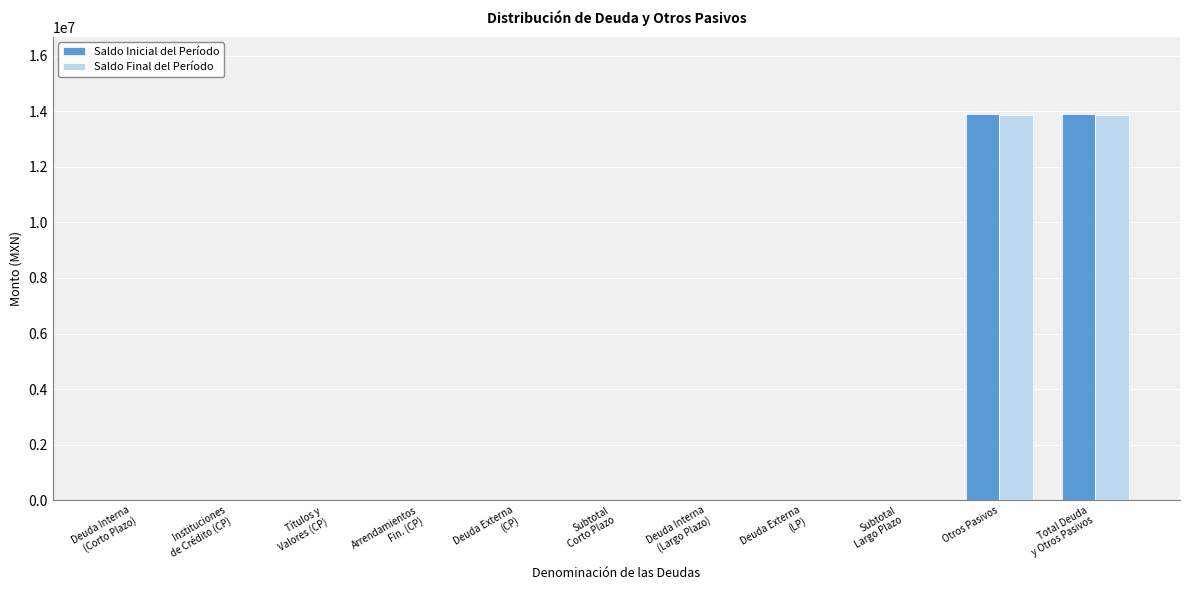

The value of Saldo Inicial del Período at Otros Pasivos is 13901276.9. True or false?

True